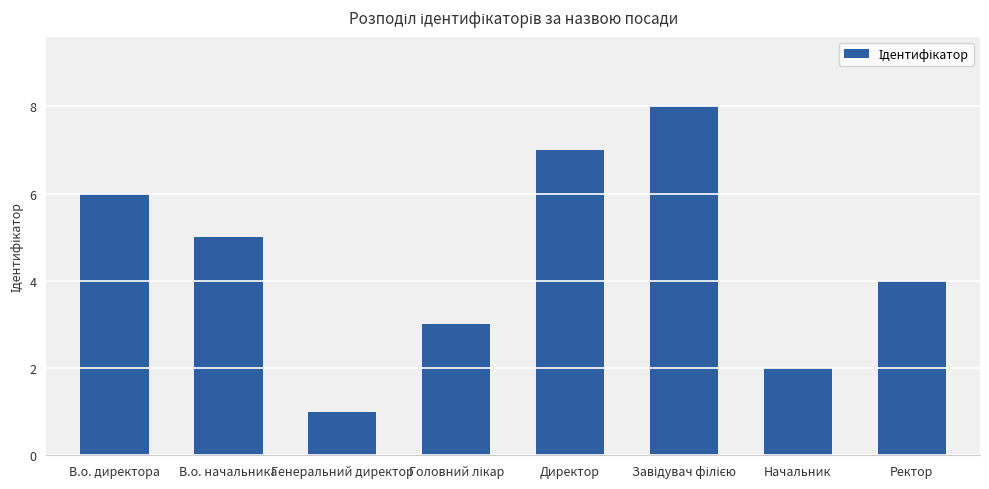

What is the difference between the values at В.о. начальника and Генеральний директор?

4